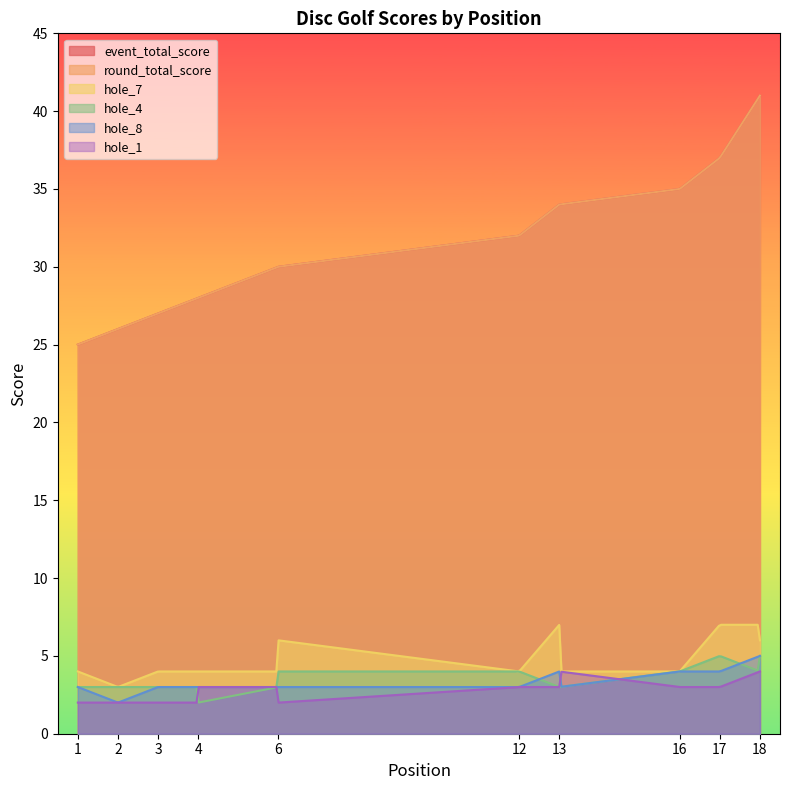

At which category does hole_7 reach its first local peak?

6